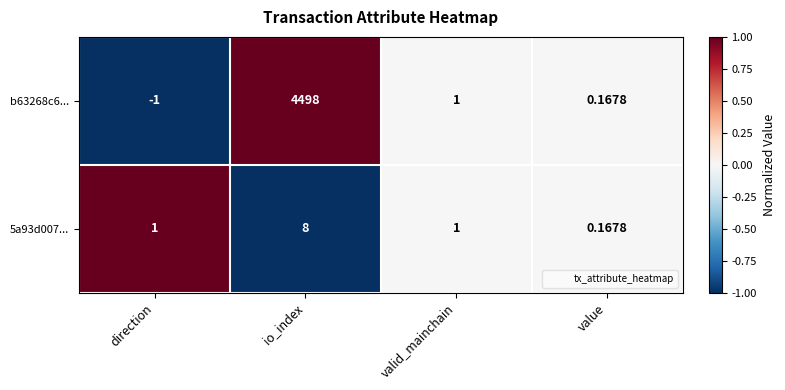

List the labels in order of b63268c6... value, largest first.

io_index, valid_mainchain, value, direction